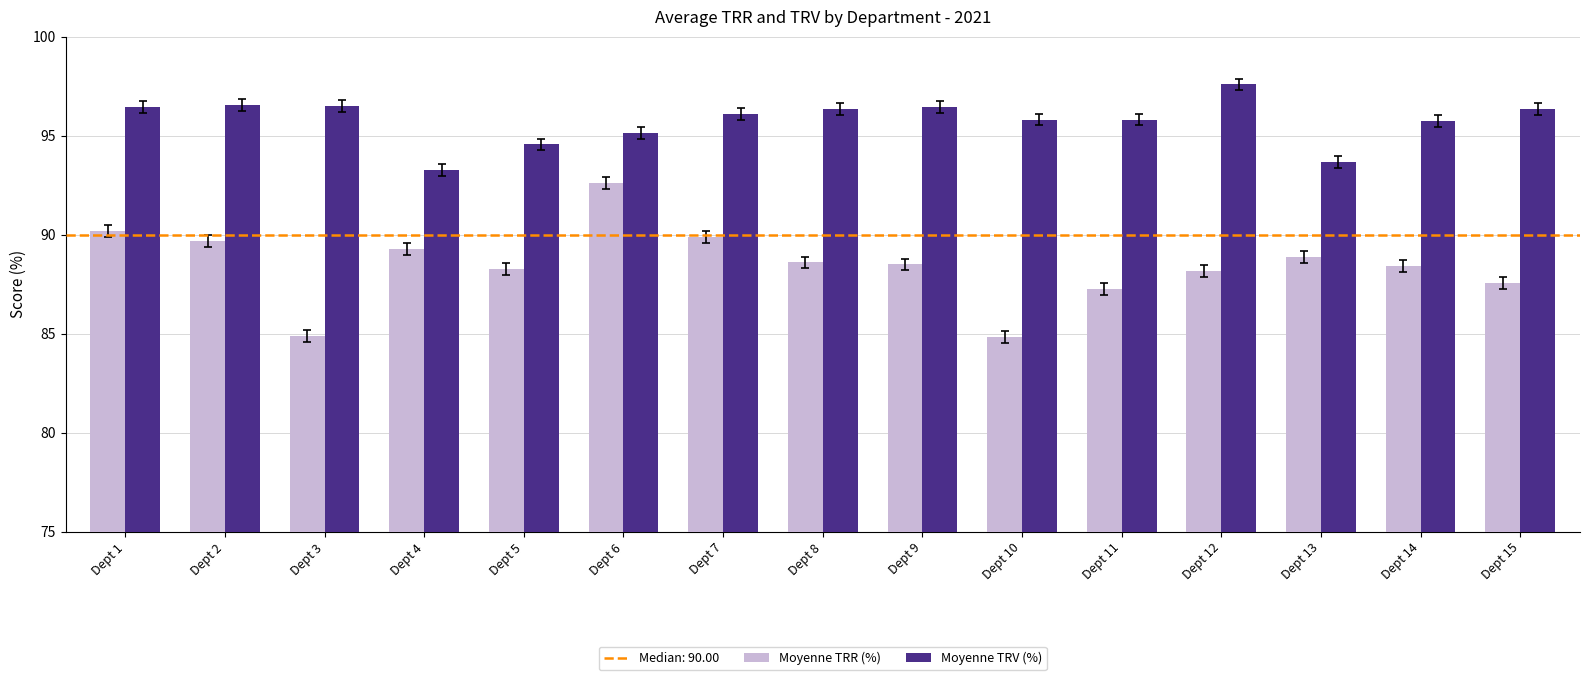

List the series in order of their peak value, lowest first.

Moyenne TRR (%), Moyenne TRV (%)